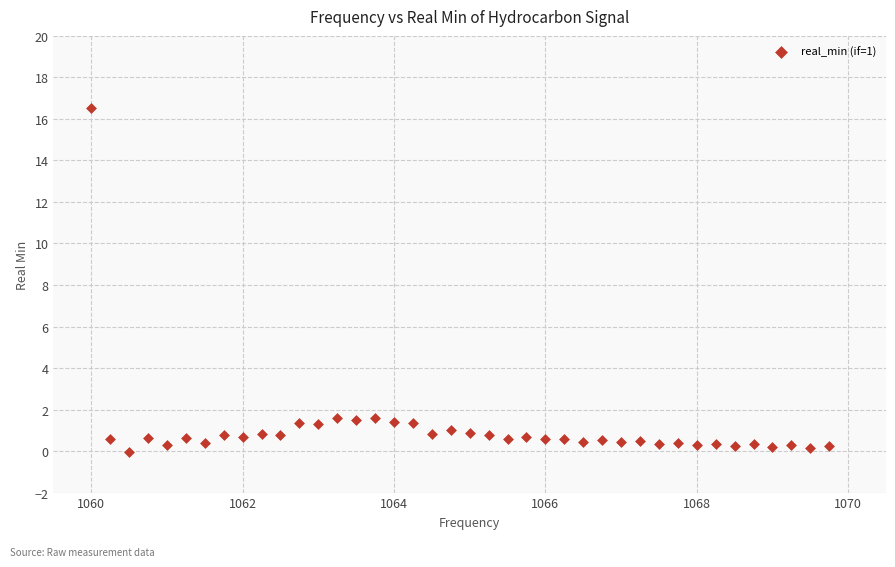

What is the range of Y values (max minus min)?

16.6